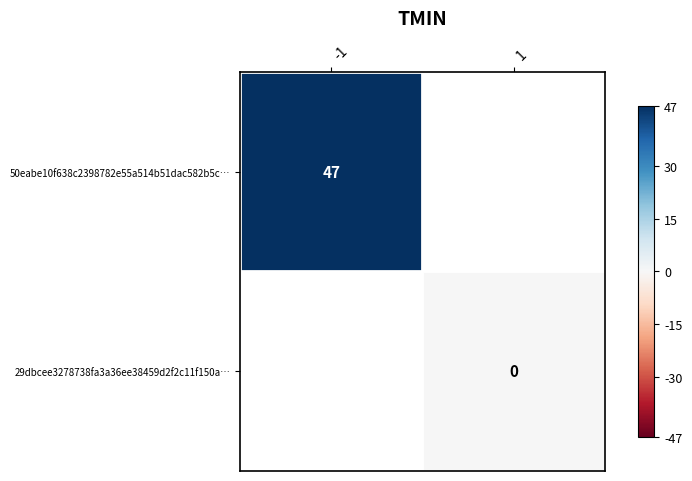

The 50eabe10f638c2398782e55a514b51dac582b5c… series shows 17 at -1. True or false?

False